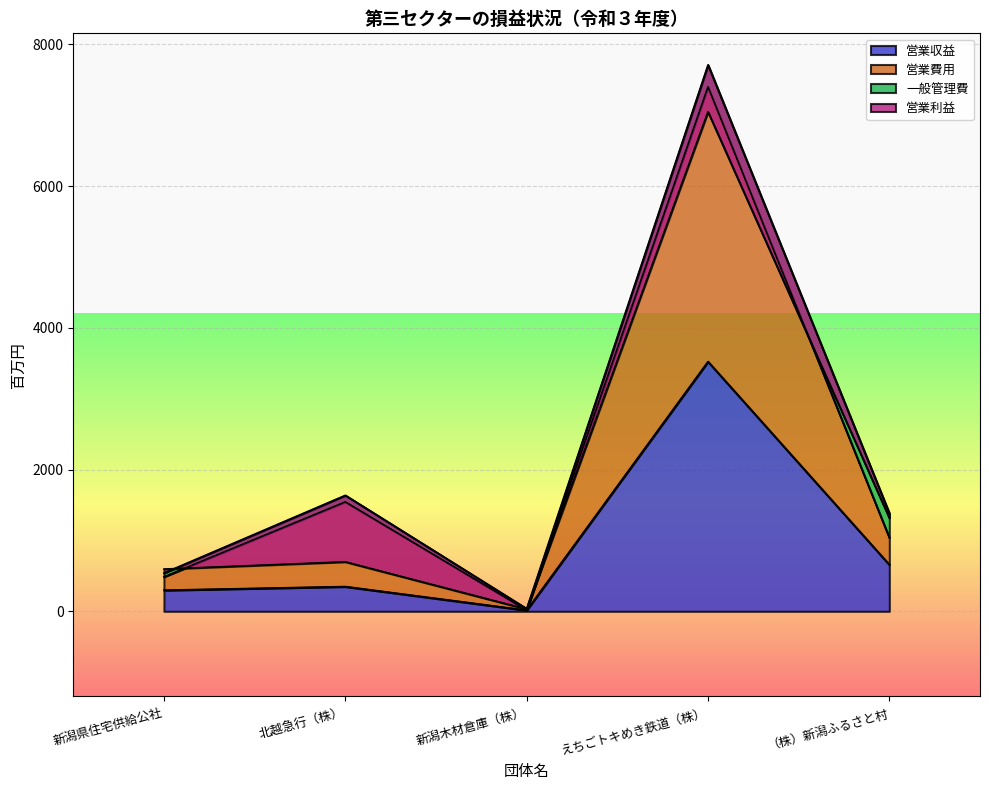

True or false: 営業費用 has a value of 798 at 新潟県住宅供給公社.

False